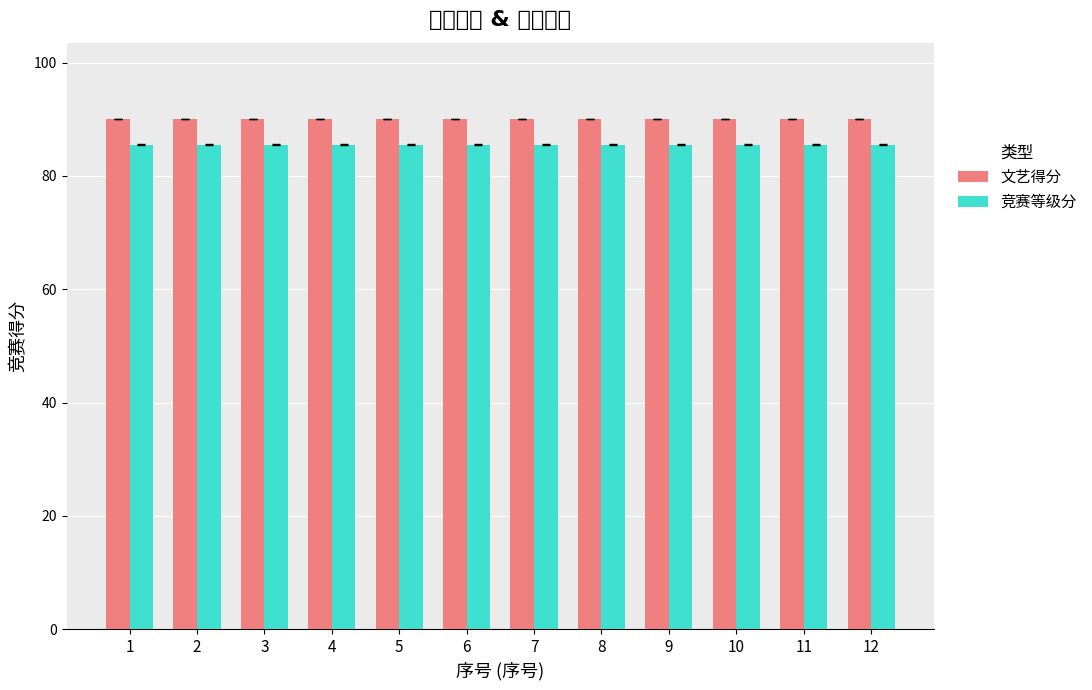

How many bars are there in total?

24